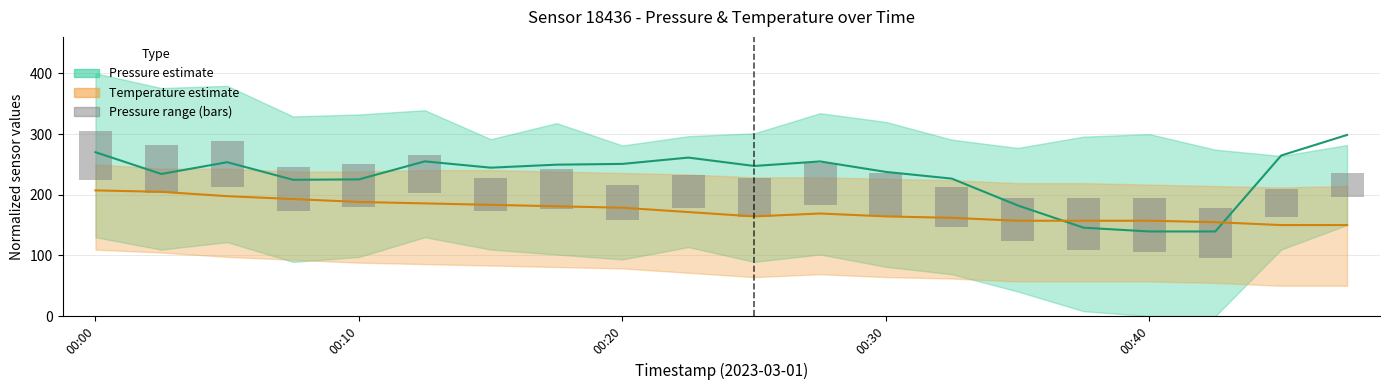

Which series has the widest spread of values?

Pressure (mid)